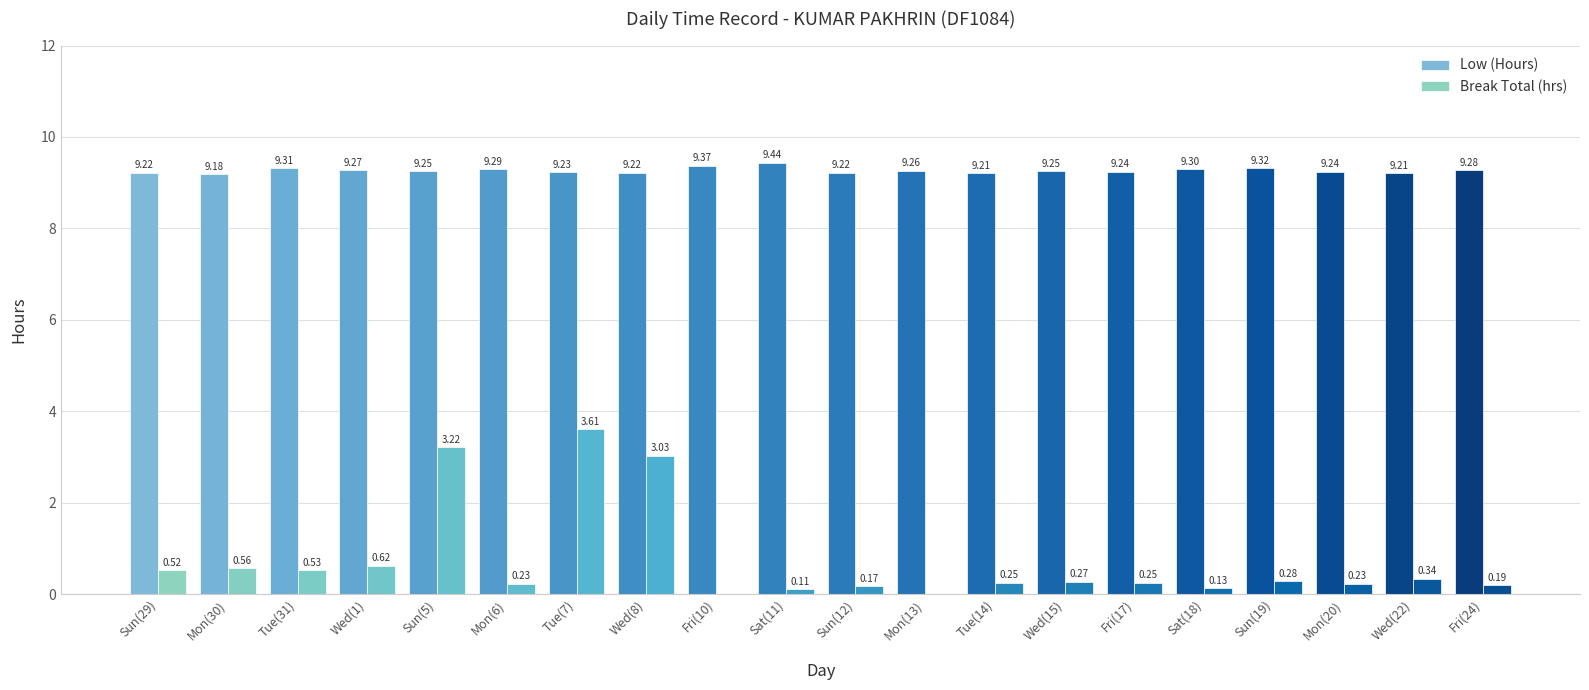

Is the value of Low (Hours) at Mon(13) greater than the value of Break Total (hrs) at Wed(22)?

Yes